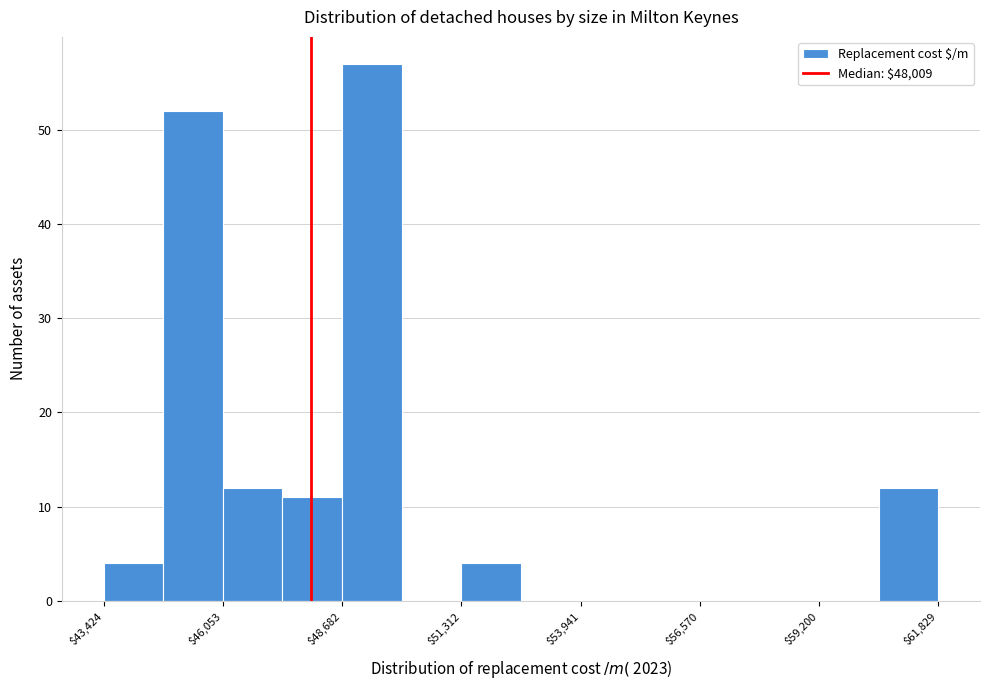

Around what value on the x-axis is the tallest bar? Give the approximate position of its centre, as read against the axis.

49500